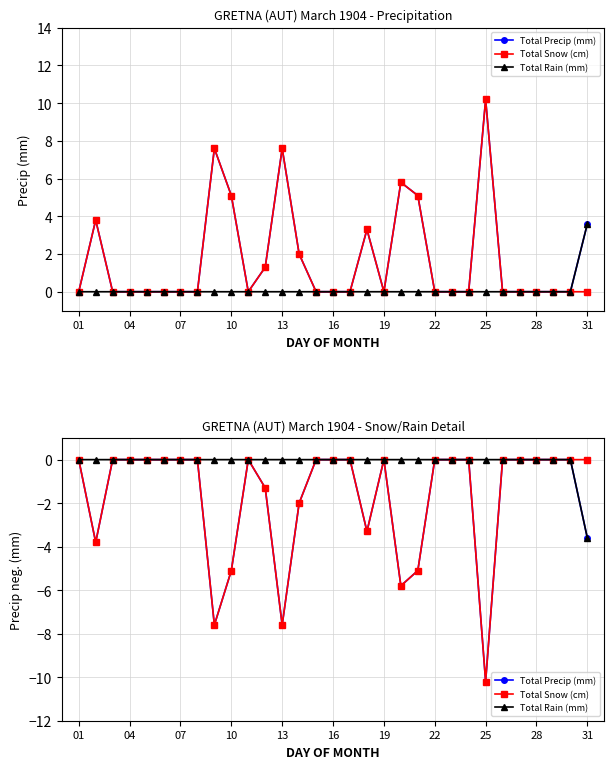

What is the average value of the Total Rain (mm) series?

-0.1